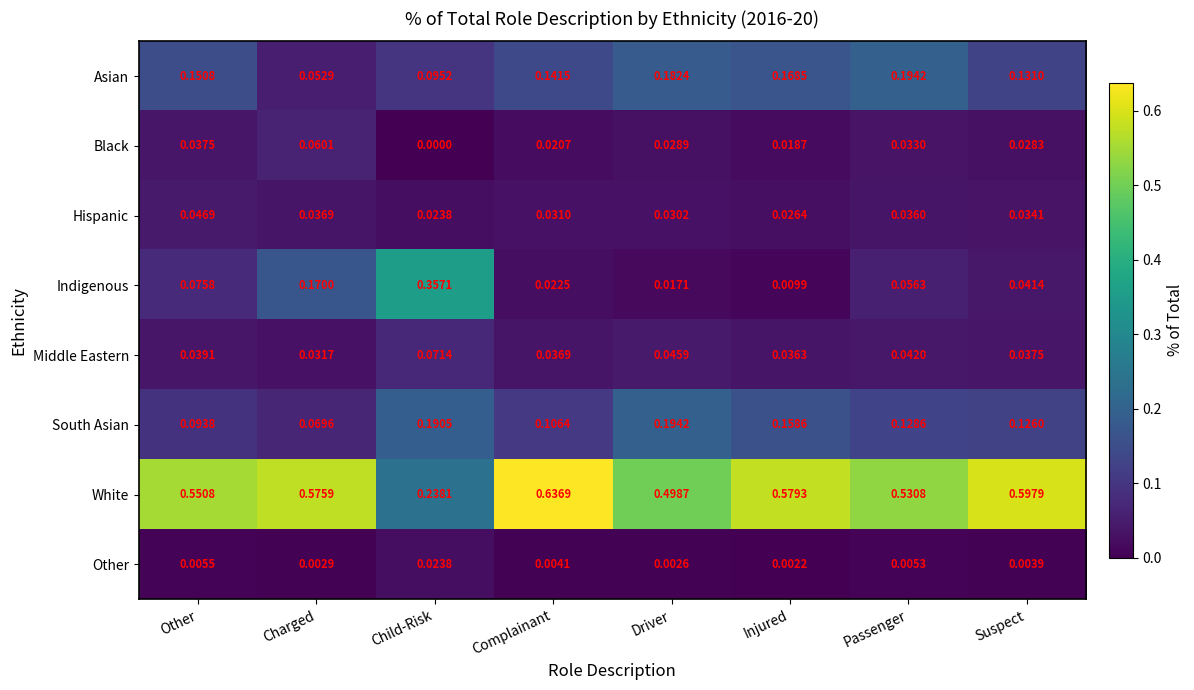

What is the total value across all series at Charged?

1.0